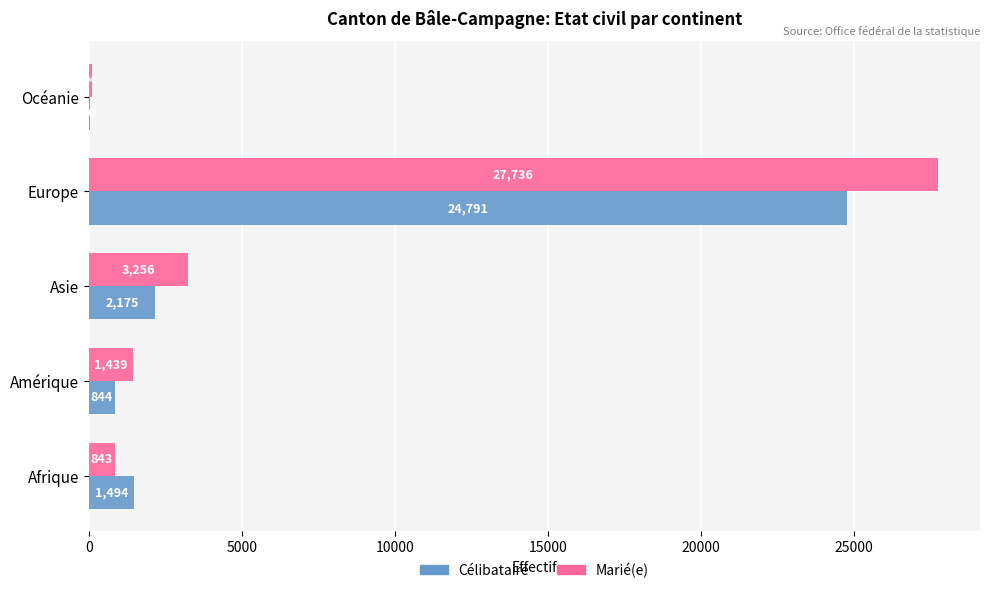

The value of Marié(e) at Afrique is 843. True or false?

True